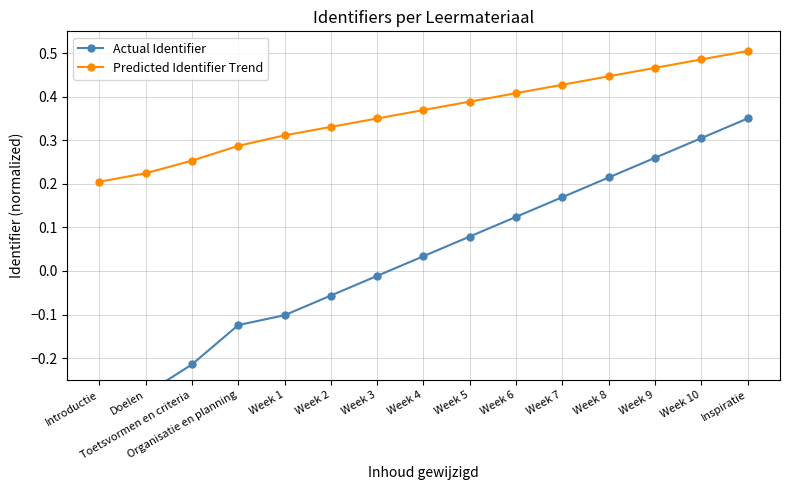

The value of Predicted Identifier Trend at Week 7 is 0.4. True or false?

True